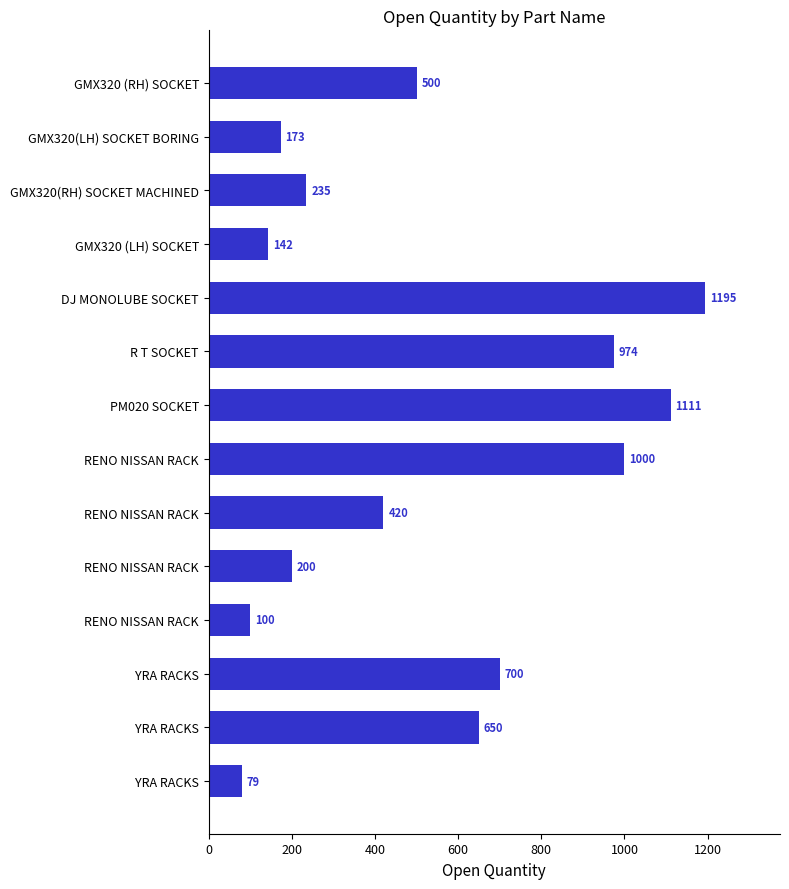

How many bars are there in total?

14